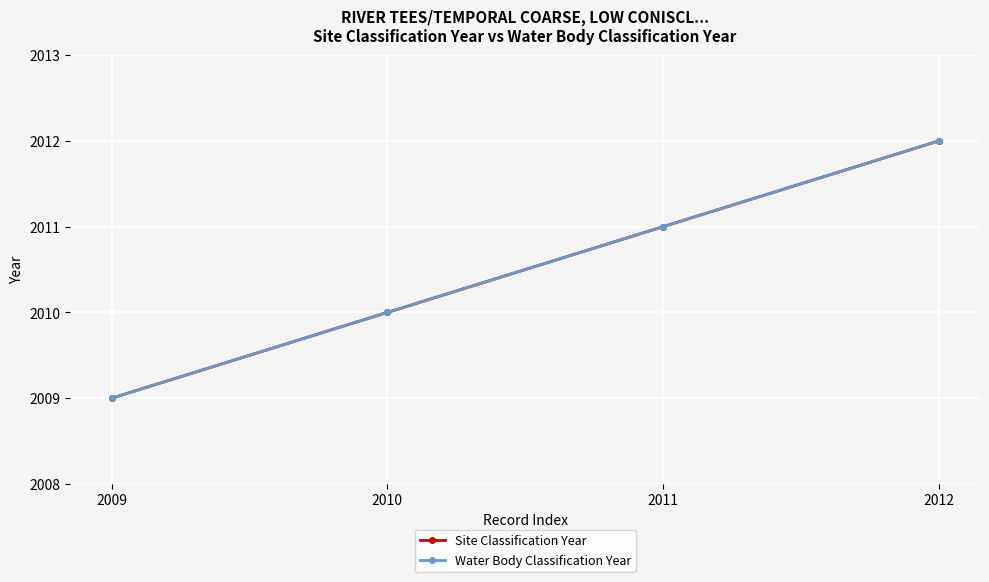

Does the chart have visible grid lines?

Yes